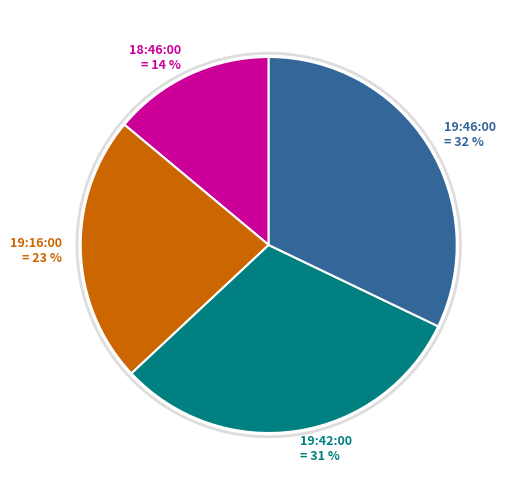

What is the smallest slice in the pie chart?

18:46:00